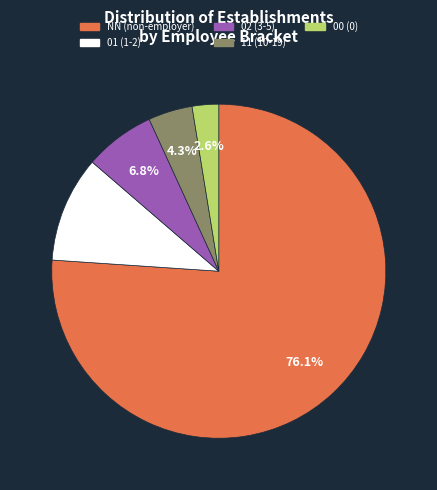

Does any single category account for the majority?

Yes